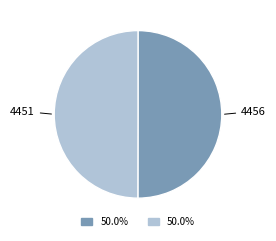

Combined, do 4451 and 4456 account for over 50%?

Yes